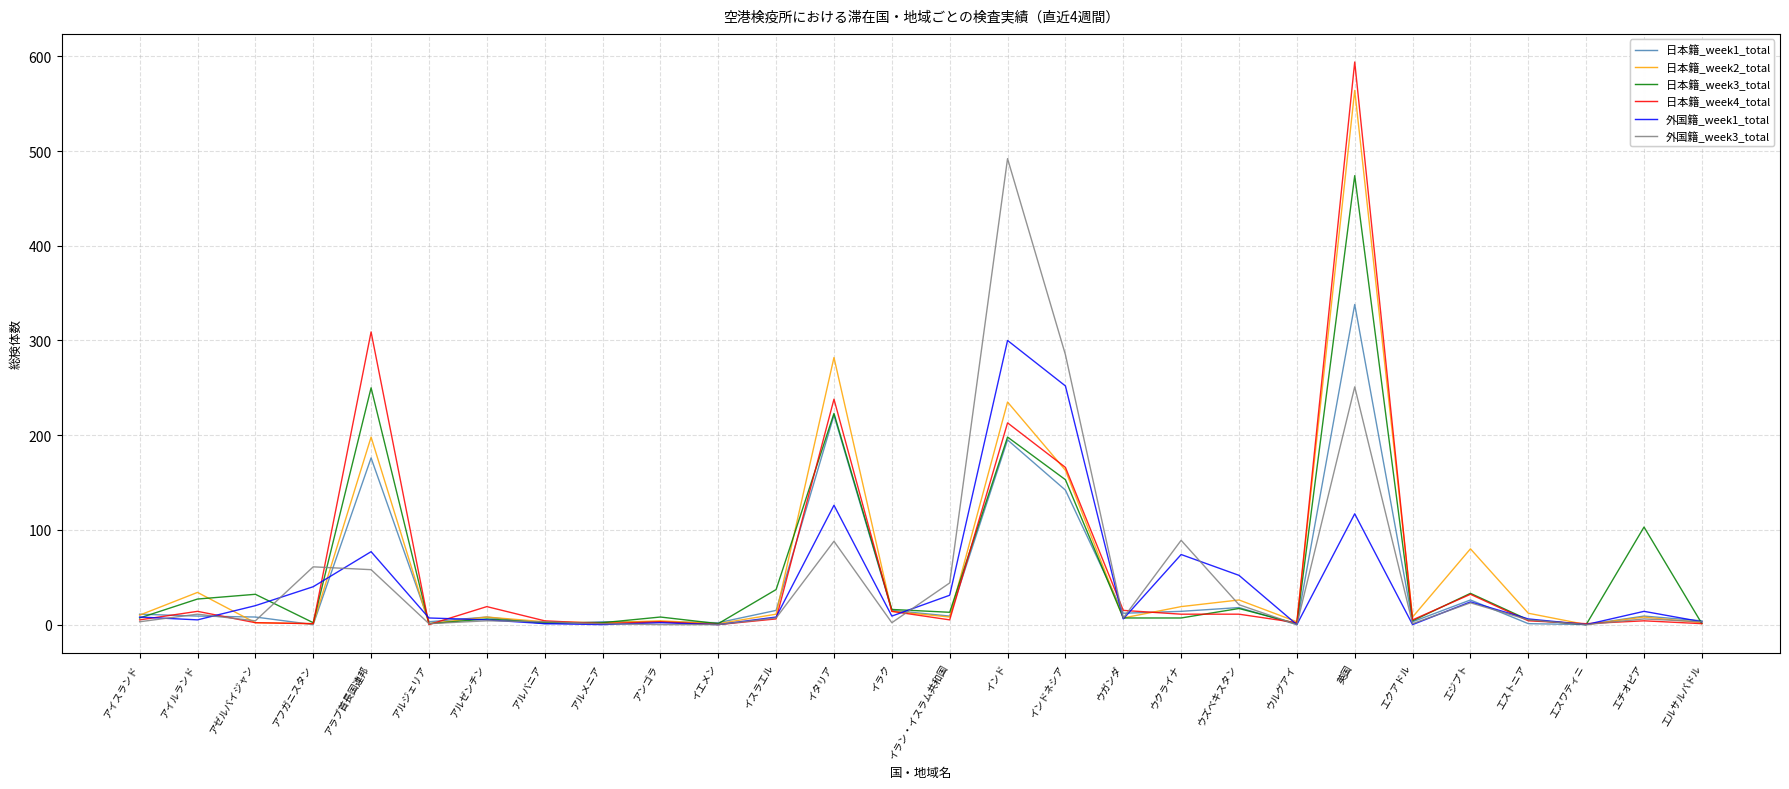

Which category has the highest value in the 日本籍_week3_total series?

英国